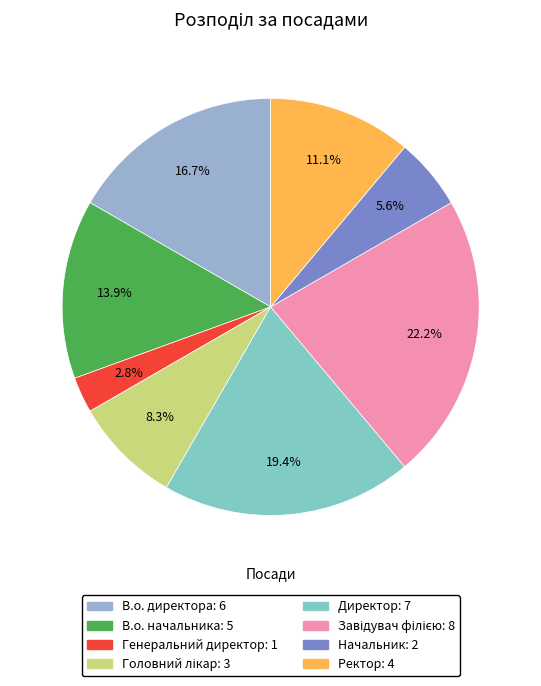

The Головний лікар slice represents 1% of the pie. True or false?

False